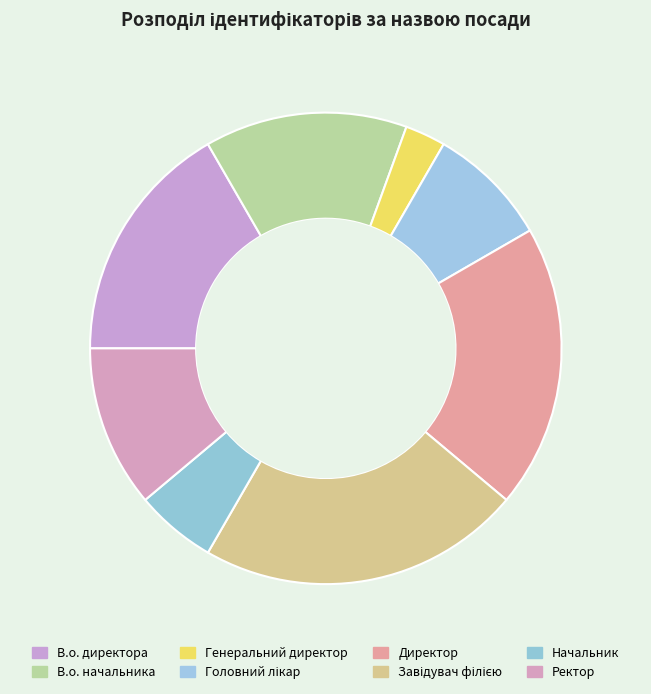

Is it true that Завідувач філією is 22% of the pie?

True